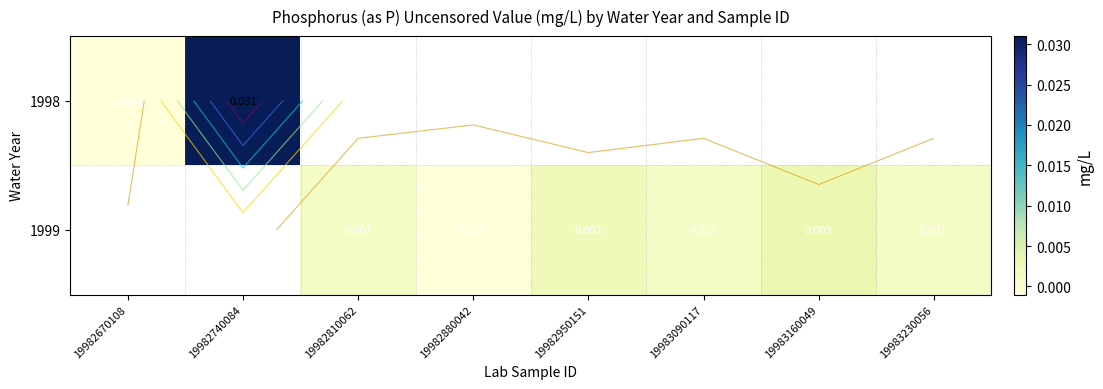

How many series are shown in this chart?

2